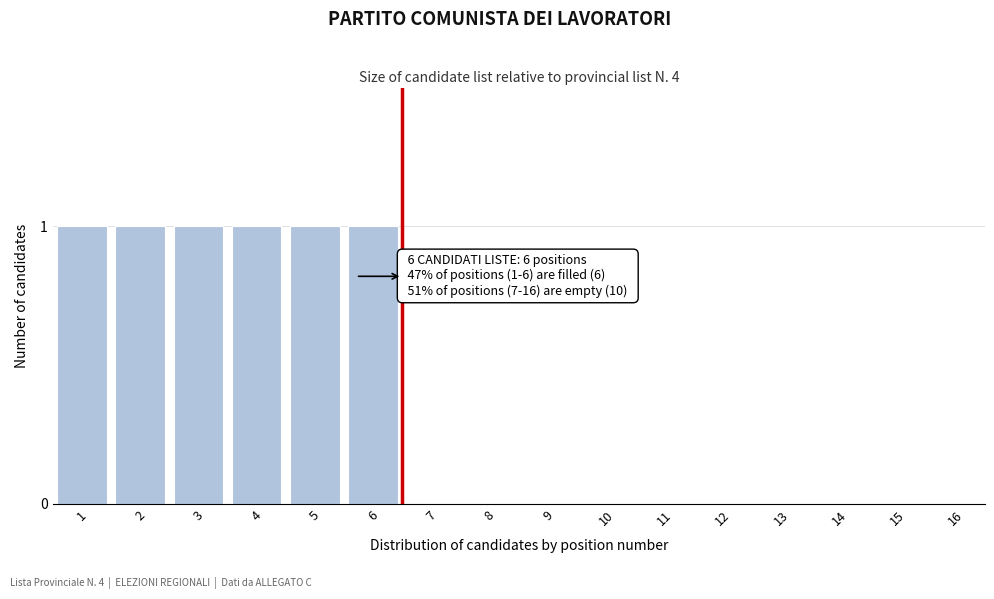

Reading left to right, extract all data points from this chart.

1=1	2=1	3=1	4=1	5=1	6=1	7=0	8=0	9=0	10=0	11=0	12=0	13=0	14=0	15=0	16=0